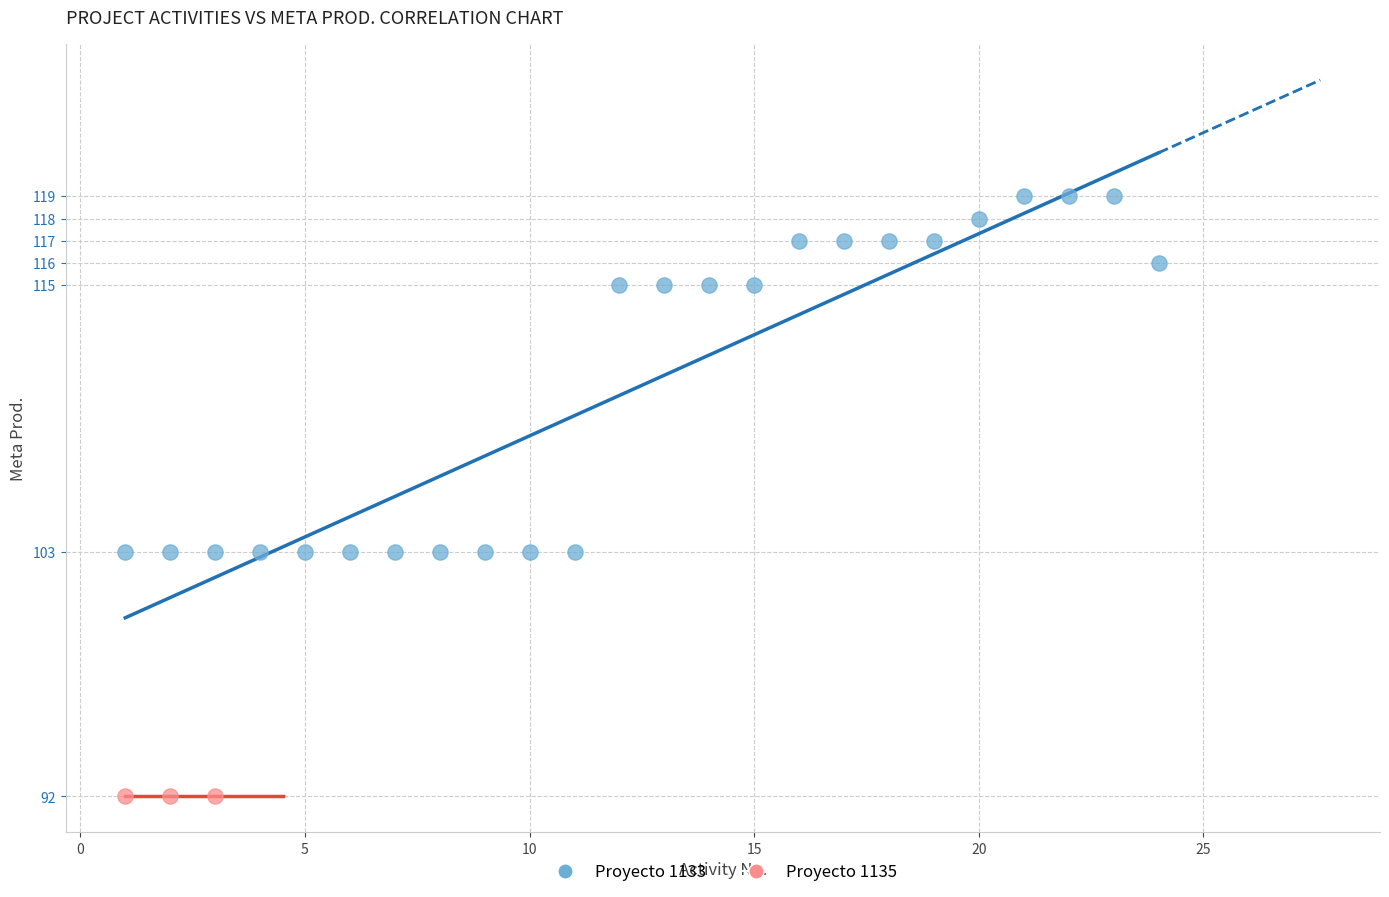

Which series reaches the minimum Y coordinate?

Proyecto 1135